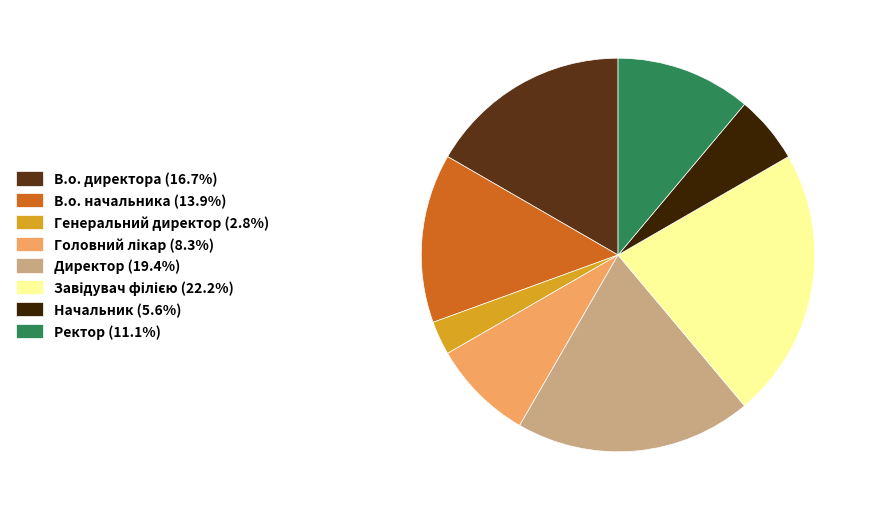

The Ректор slice represents 19% of the pie. True or false?

False